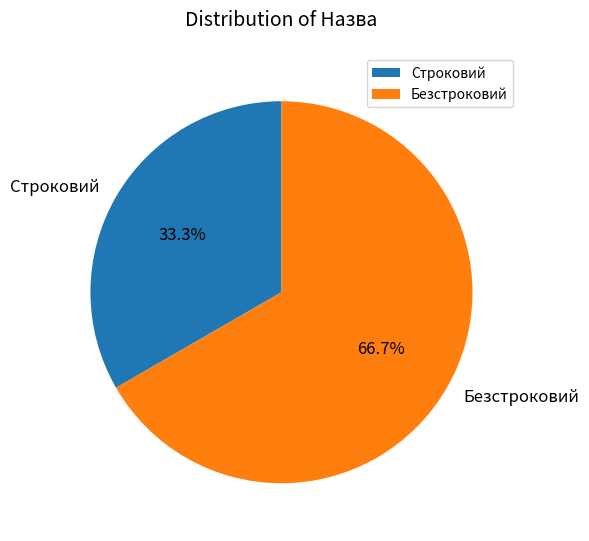

Which category has the smallest portion of the pie?

Строковий